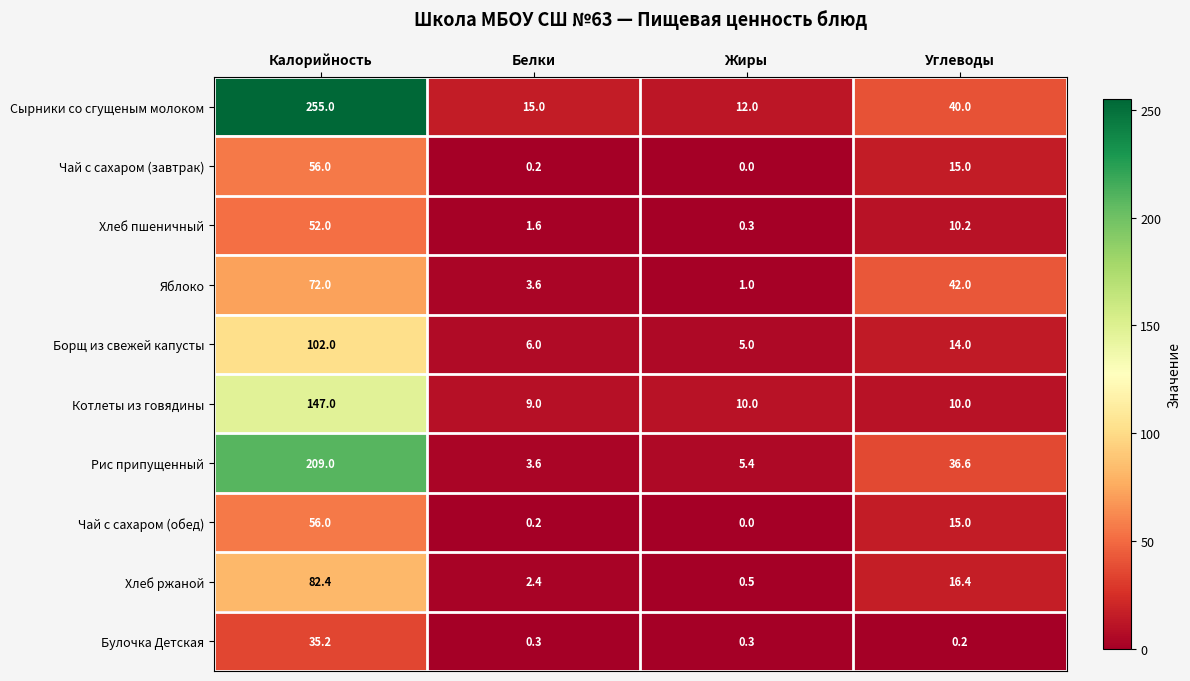

Which category has the lowest value in the Хлеб пшеничный series?

Жиры